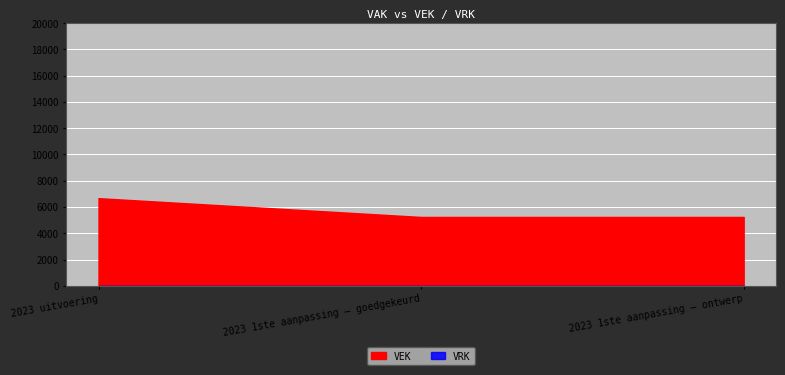

How many lines are shown in the chart?

2